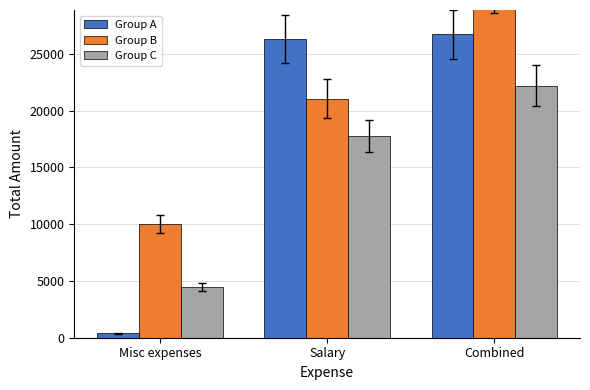

Is it true that Group B equals 31070 at Combined?

True